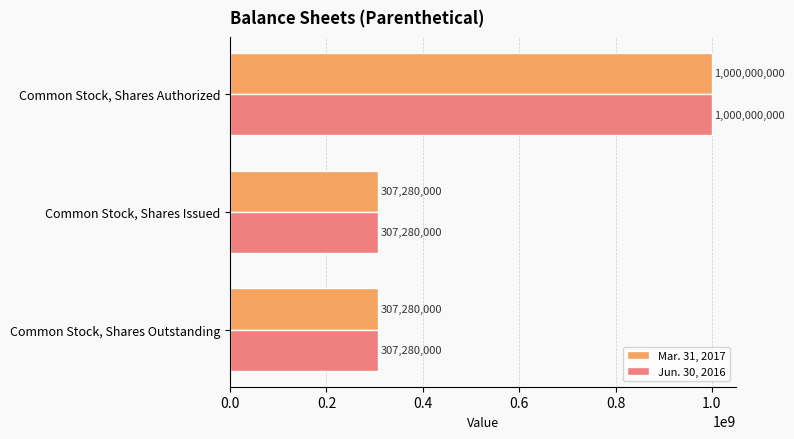

How many Jun. 30, 2016 values are between 307280000 and 1000000000?

3